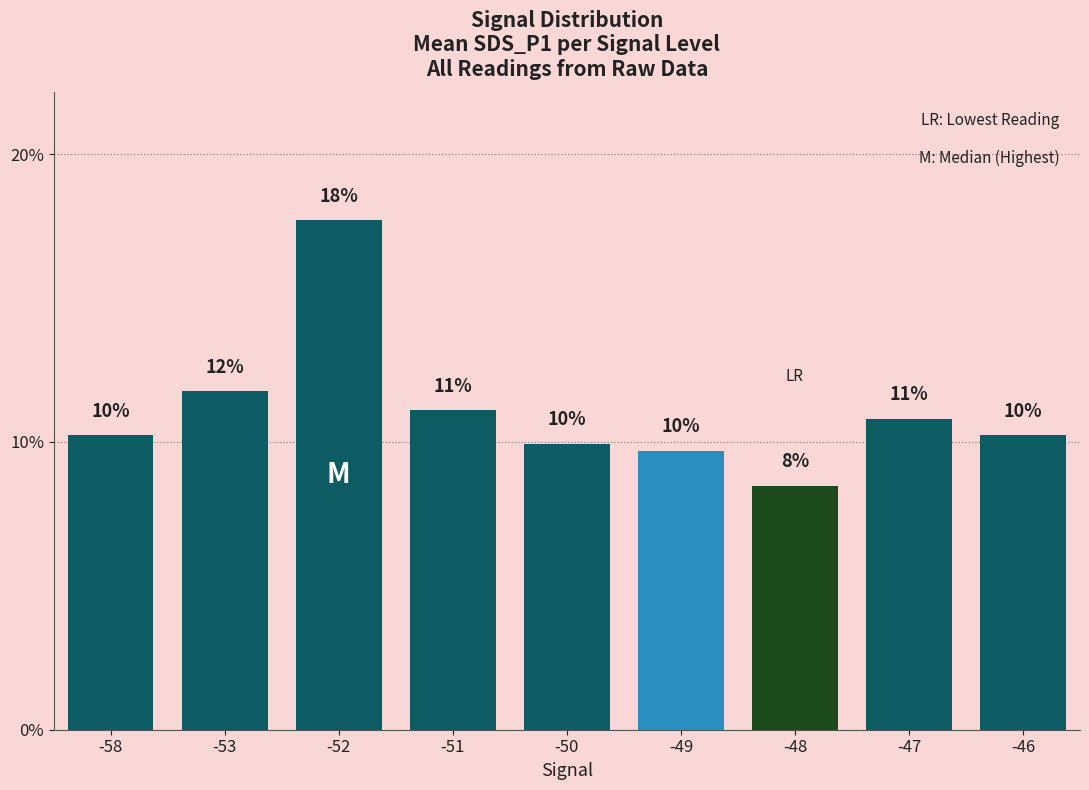

Which has a higher value, -51 or -49?

-51